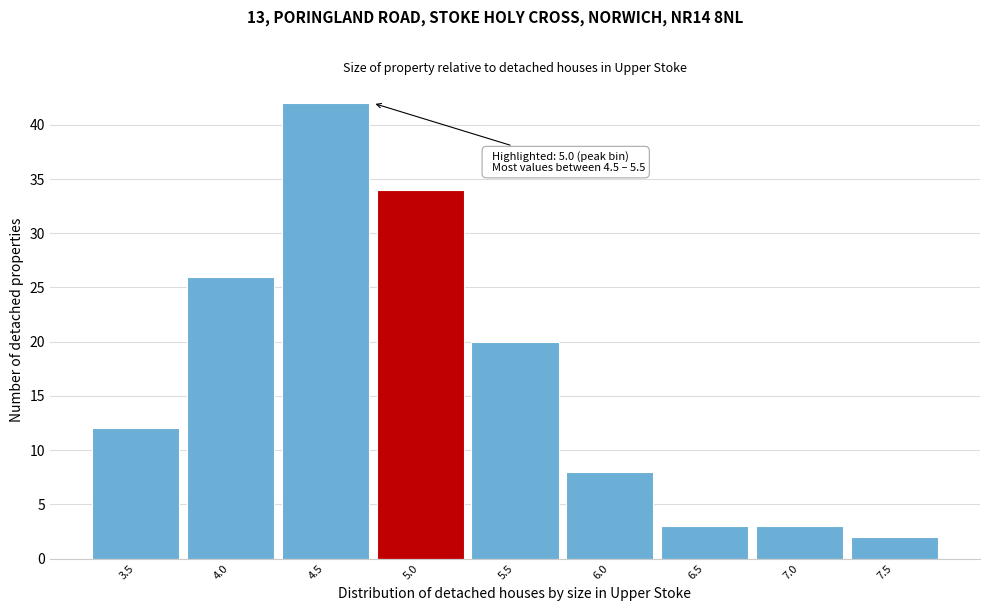

Reading left to right, transcribe all the data shown in this chart.

3.5=12	4.0=26	4.5=42	5.0=34	5.5=20	6.0=8	6.5=3	7.0=3	7.5=2